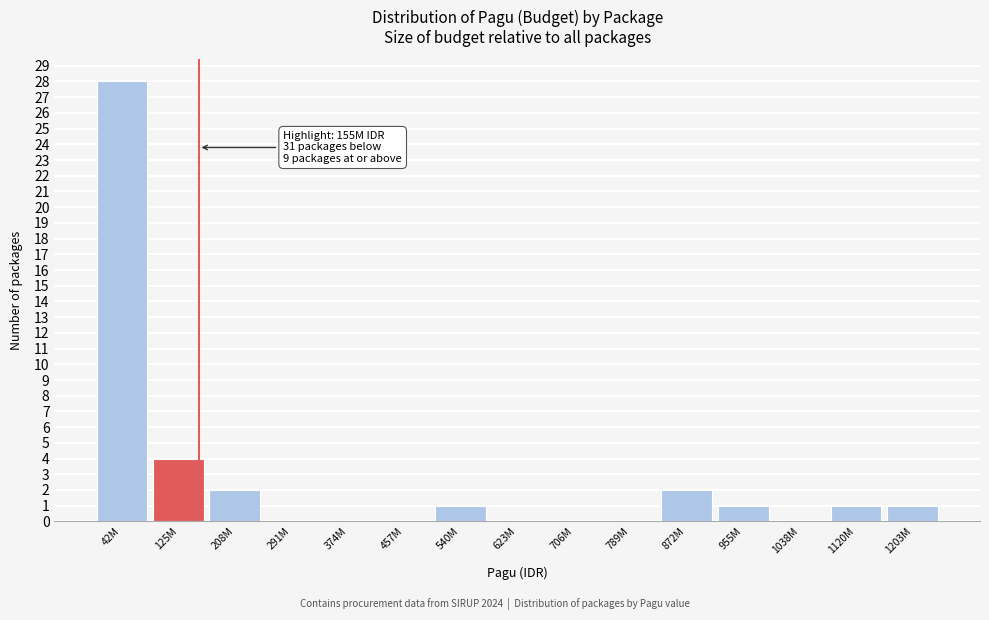

Reading left to right, list all the values displayed in this chart.

42M=28	125M=4	208M=2	291M=0	374M=0	457M=0	540M=1	623M=0	706M=0	789M=0	872M=2	955M=1	1038M=0	1120M=1	1203M=1